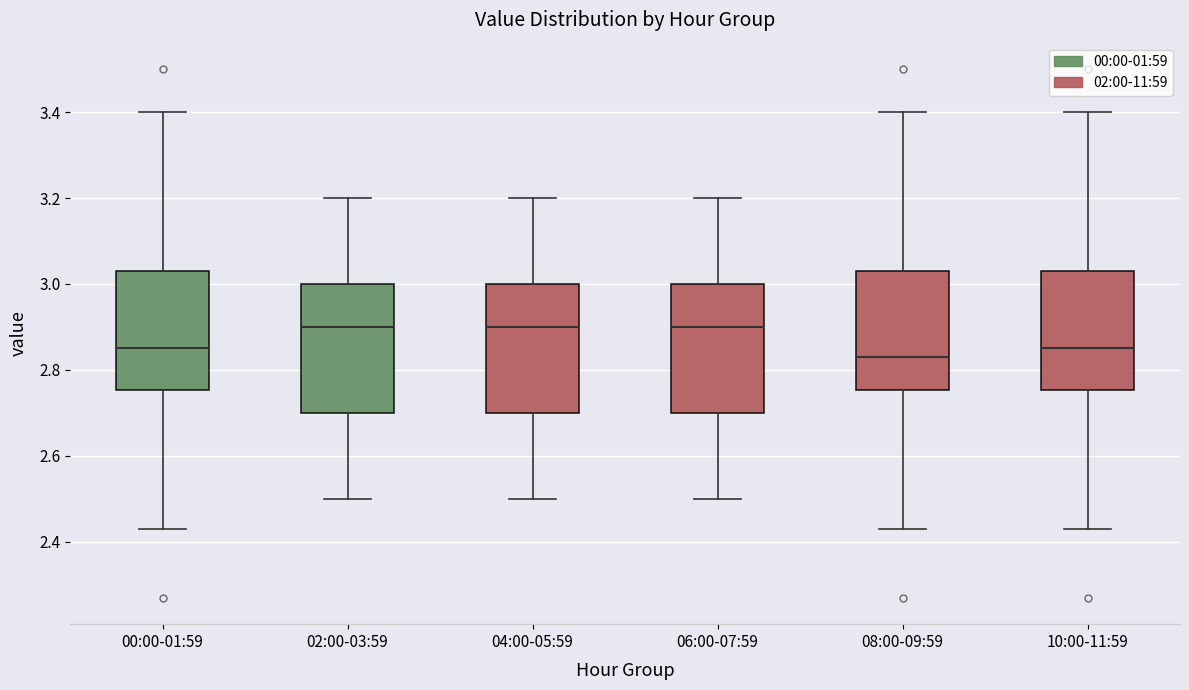

Reading left to right, transcribe this box plot: for each box, give where its median line is, the range the box spans, and where its two whiskers end, as read against the y-axis. The values are not printed on the chart, so give them approximately, as read against the axis.

00:00-01:59: median 2.86, box 2.76 to 3.04, whiskers 2.44 to 3.40
02:00-03:59: median 2.90, box 2.70 to 3.00, whiskers 2.50 to 3.20
04:00-05:59: median 2.90, box 2.70 to 3.00, whiskers 2.50 to 3.20
06:00-07:59: median 2.90, box 2.70 to 3.00, whiskers 2.50 to 3.20
08:00-09:59: median 2.84, box 2.76 to 3.04, whiskers 2.44 to 3.40
10:00-11:59: median 2.86, box 2.76 to 3.04, whiskers 2.44 to 3.40